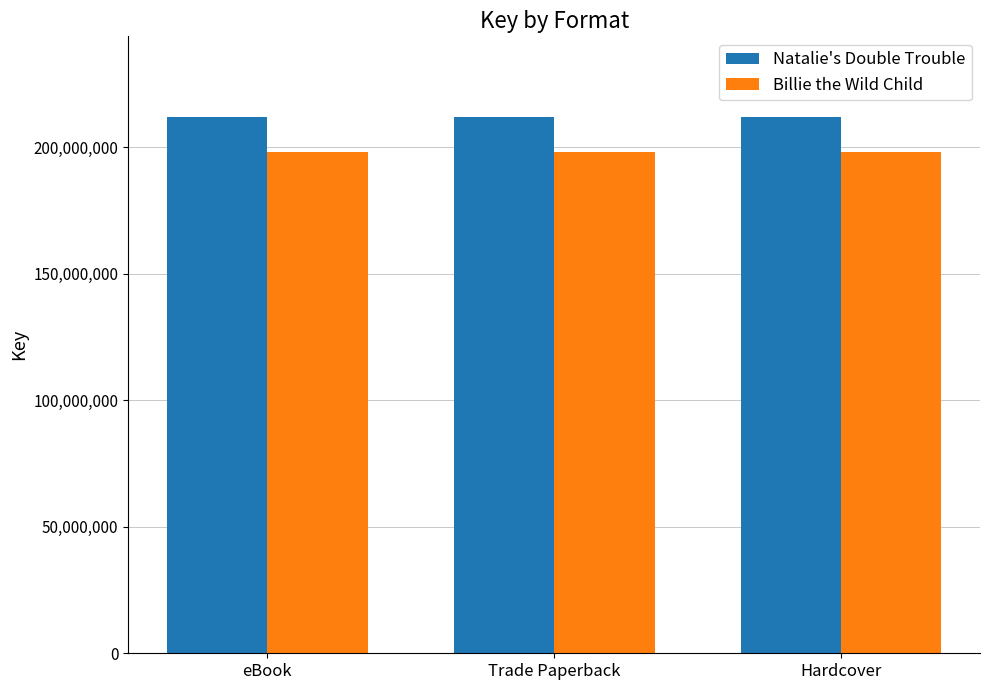

Rank the series by their maximum value, from highest to lowest.

Natalie's Double Trouble, Billie the Wild Child